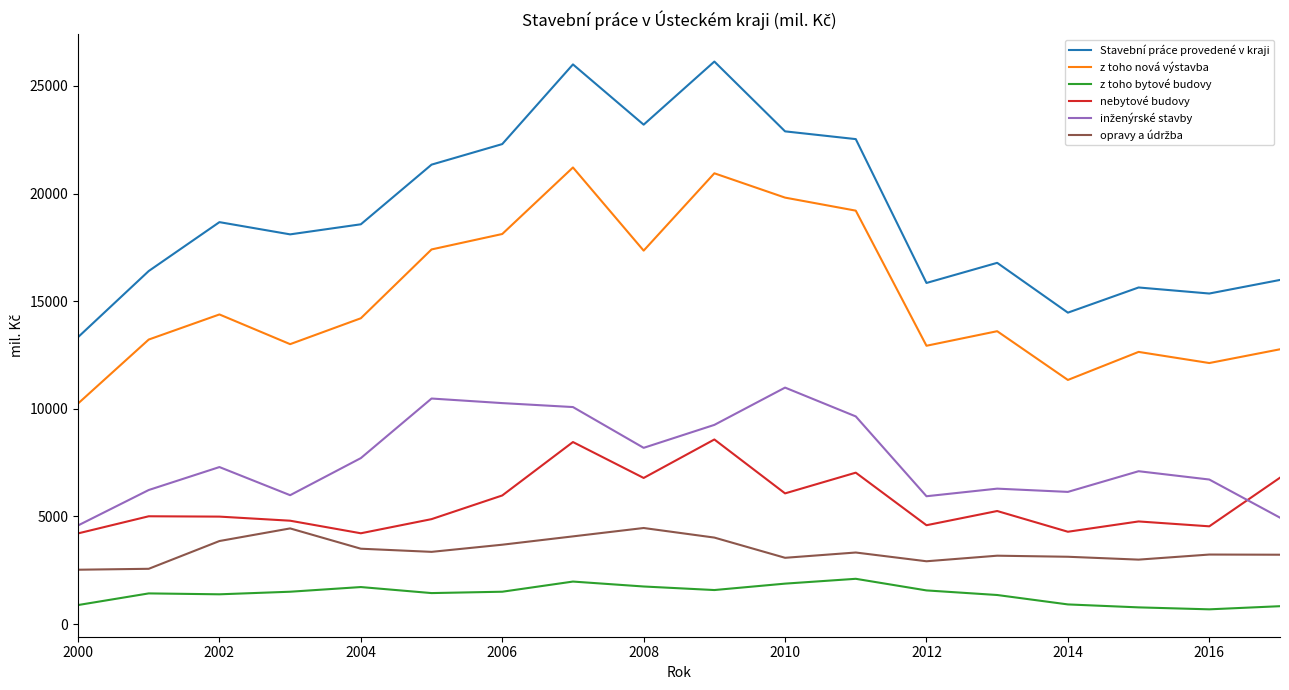

True or false: z toho bytové budovy and nebytové budovy intersect in this chart.

False